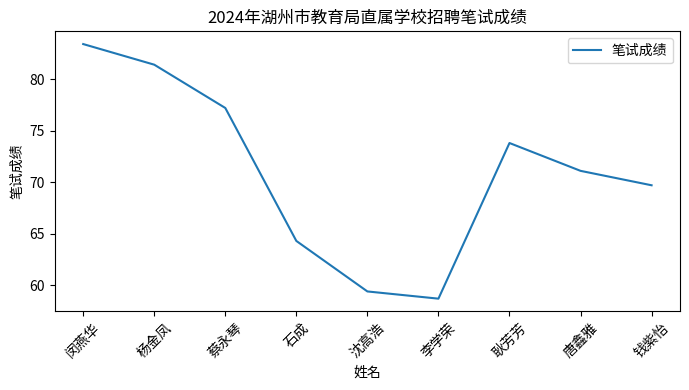

Reading left to right, list all the values displayed in this chart.

83.4	81.4	77.2	64.3	59.4	58.7	73.8	71.1	69.7